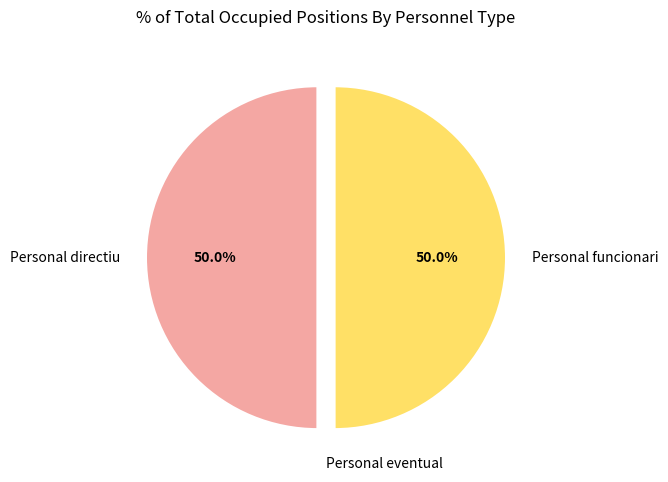

True or false: Personal funcionari accounts for 60% of the total.

False